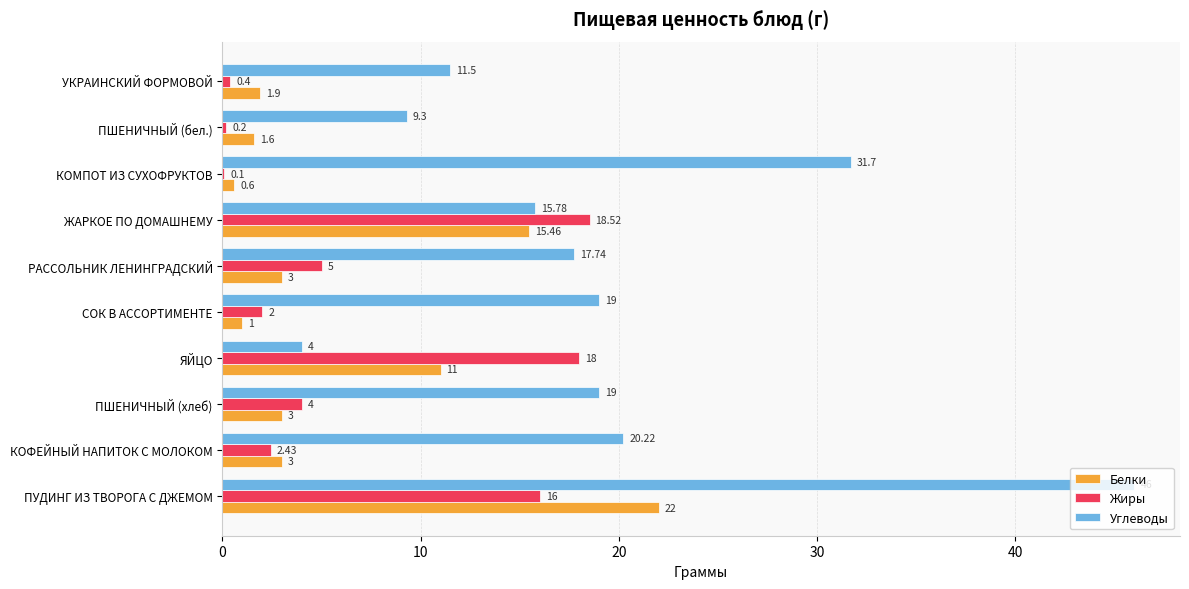

Which category has the highest value across all series?

ПУДИНГ ИЗ ТВОРОГА С ДЖЕМОМ